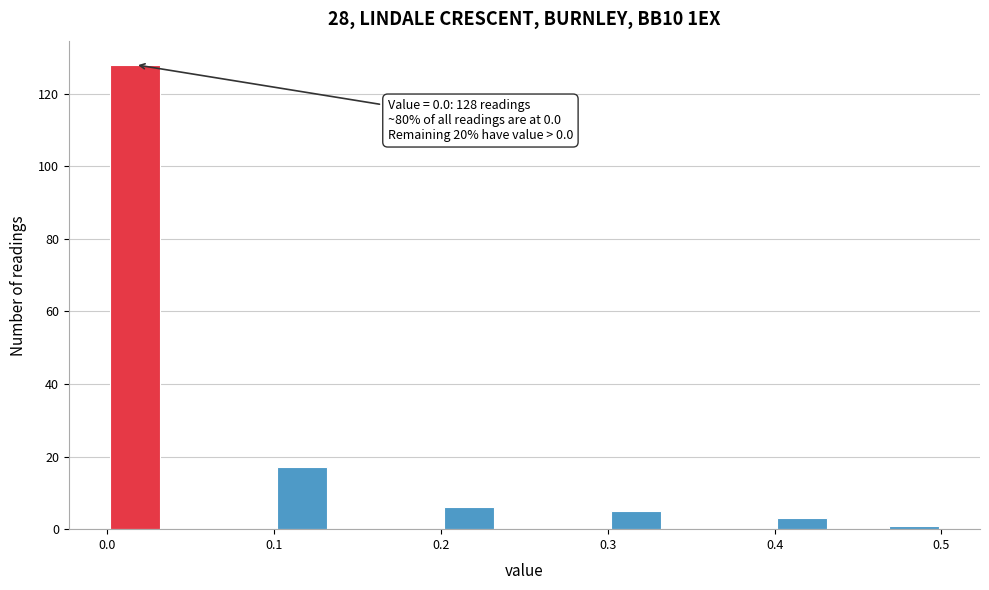

Read against the x-axis, roughly where is the centre of the tallest bar?

0.02